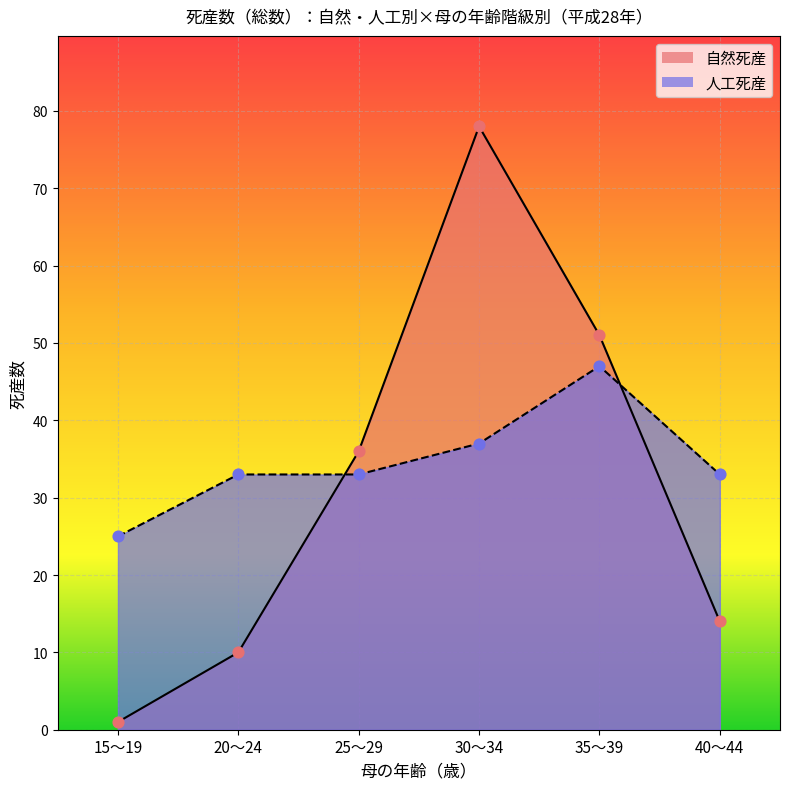

Which series reaches the minimum Y coordinate?

自然死産